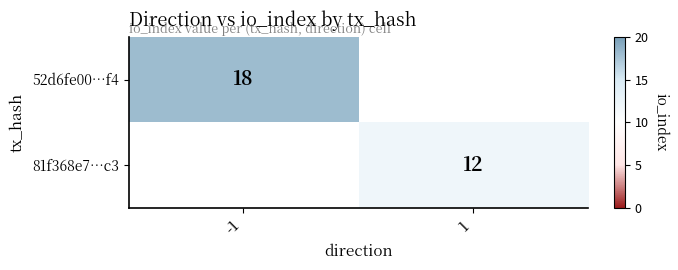

Is it true that 81f368e7…c3 equals 12 at 1?

True